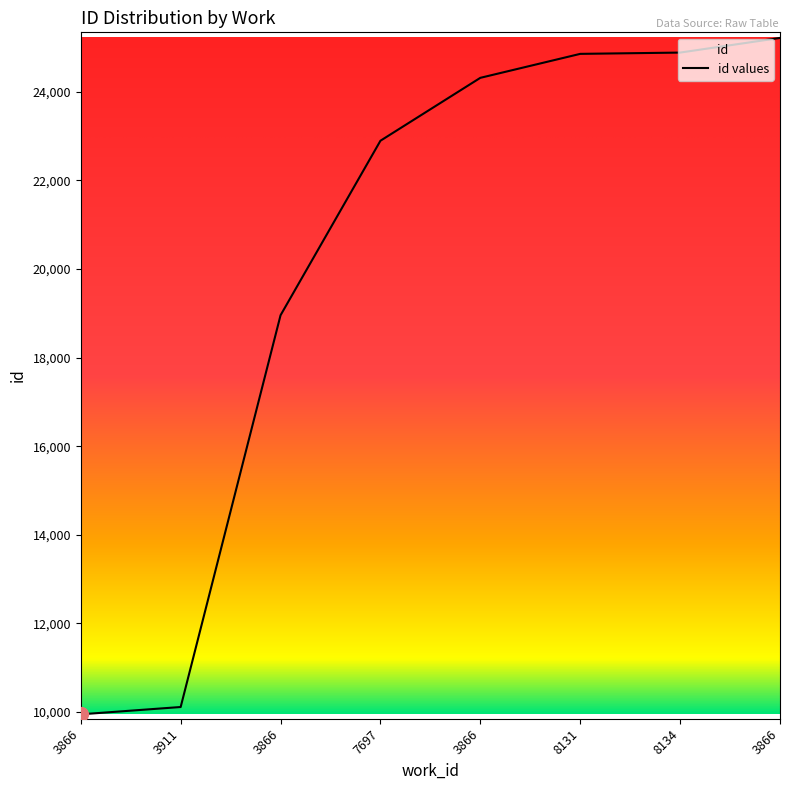

What is the difference between the maximum and minimum values?

15269